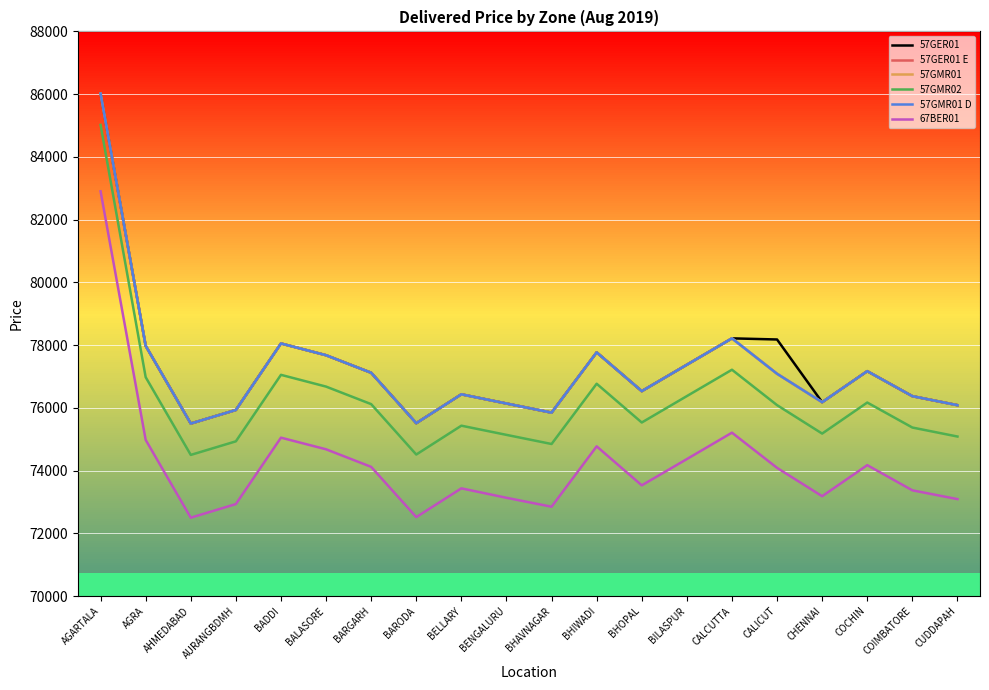

Which series has the widest spread of values?

57GER01